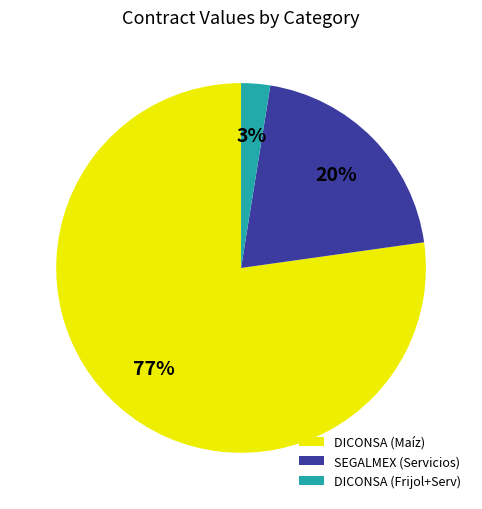

To the nearest percent, what percentage of the pie is DICONSA (Frijol+Serv)?

3%